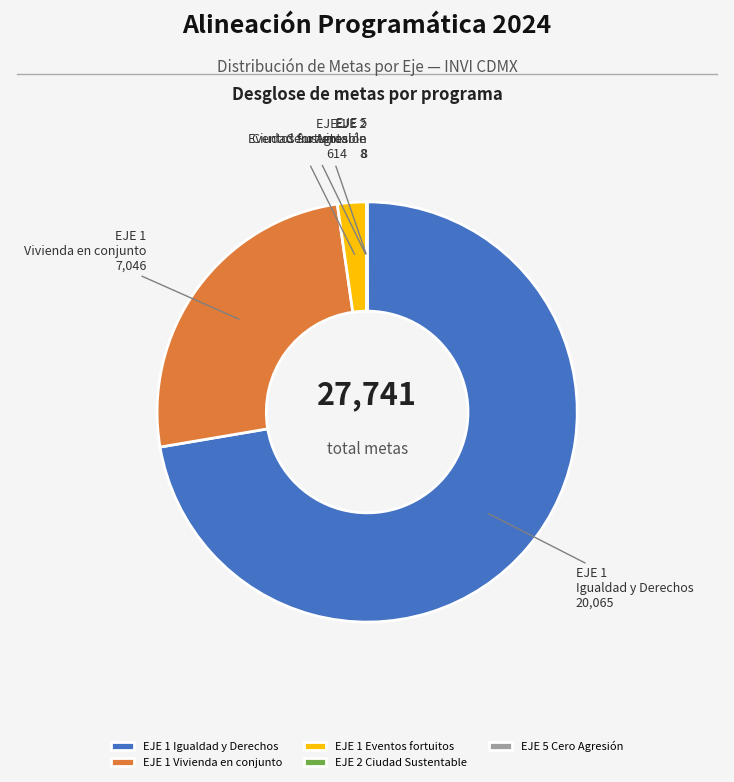

Which category has the biggest portion of the pie?

EJE 1 Igualdad y Derechos